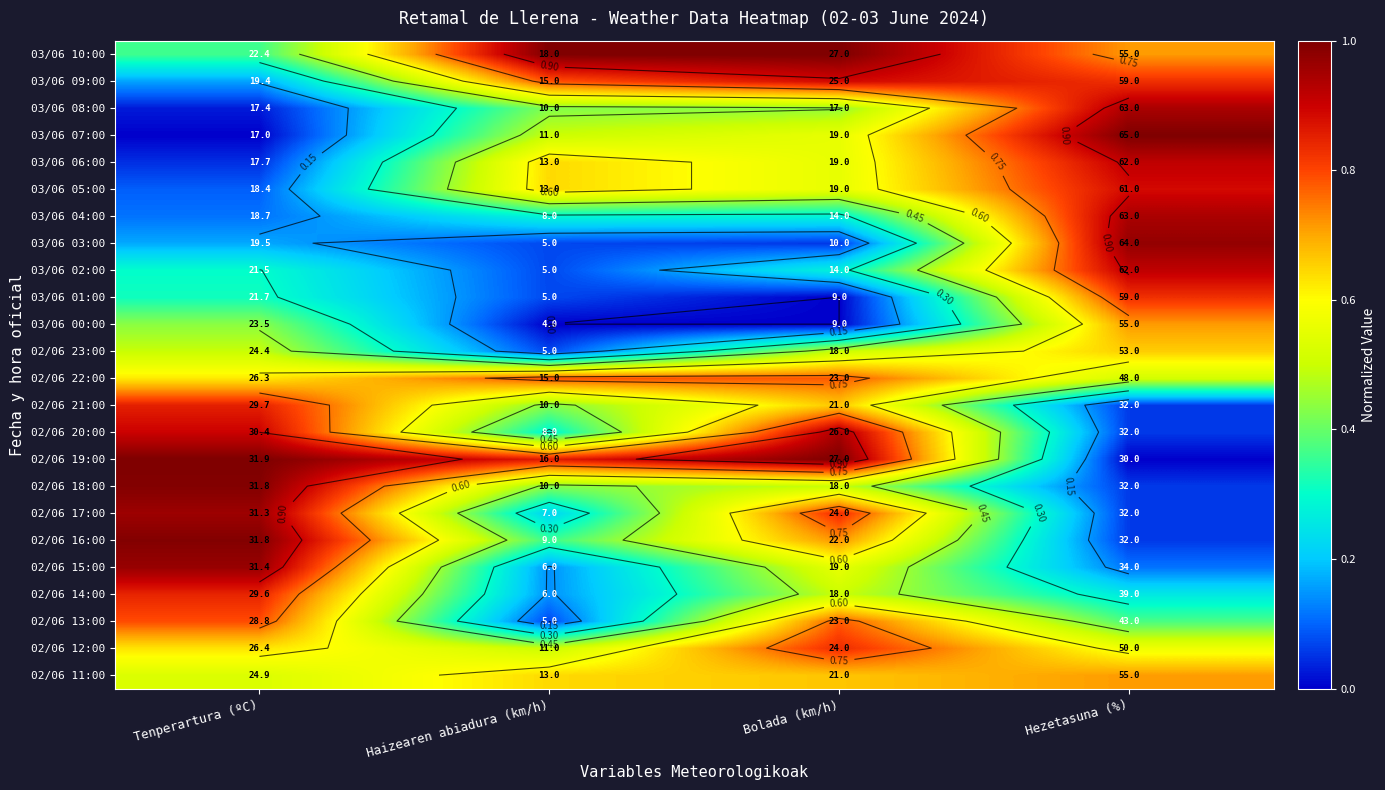

Which category has the highest value in the 03/06 04:00 series?

Hezetasuna (%)